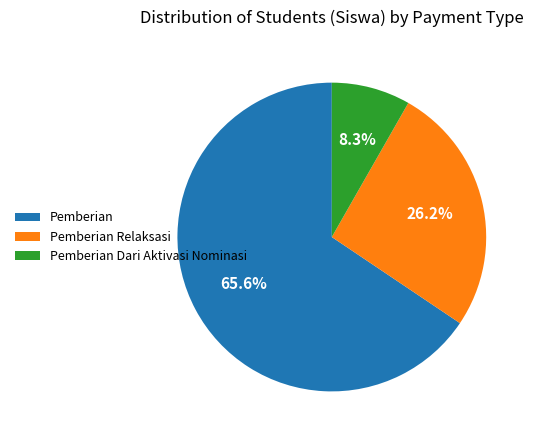

Do Pemberian Dari Aktivasi Nominasi and Pemberian together represent more than half of the pie?

Yes